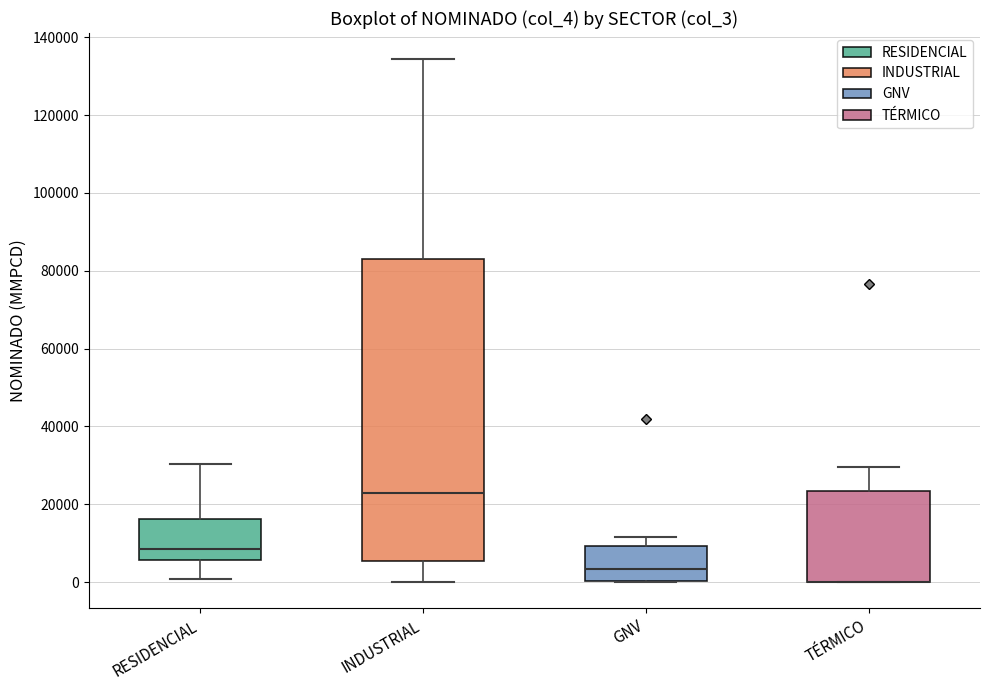

Where is the lower edge of the box for TÉRMICO on the y-axis? The values are not printed on the chart, so give them approximately, as read against the axis.

0